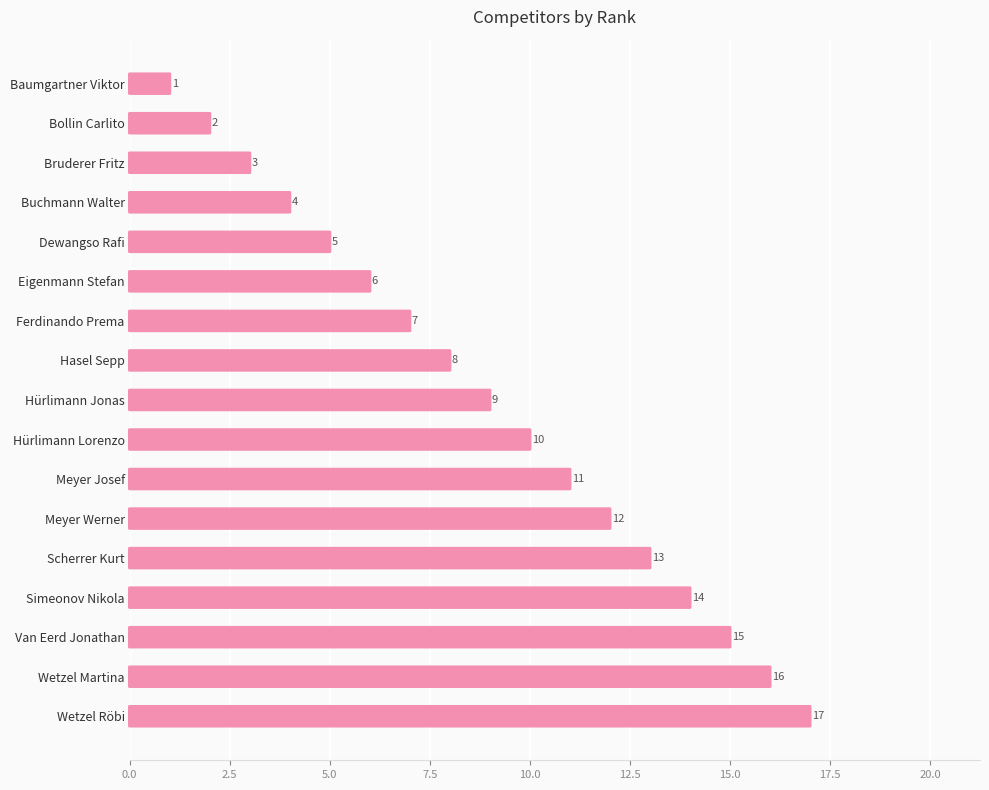

Does the chart contain any negative values?

No